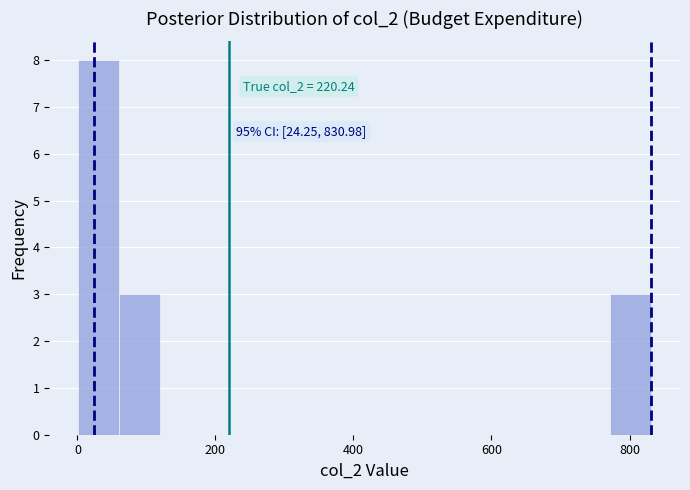

Around what value on the x-axis is the tallest bar? Give the approximate position of its centre, as read against the axis.

40